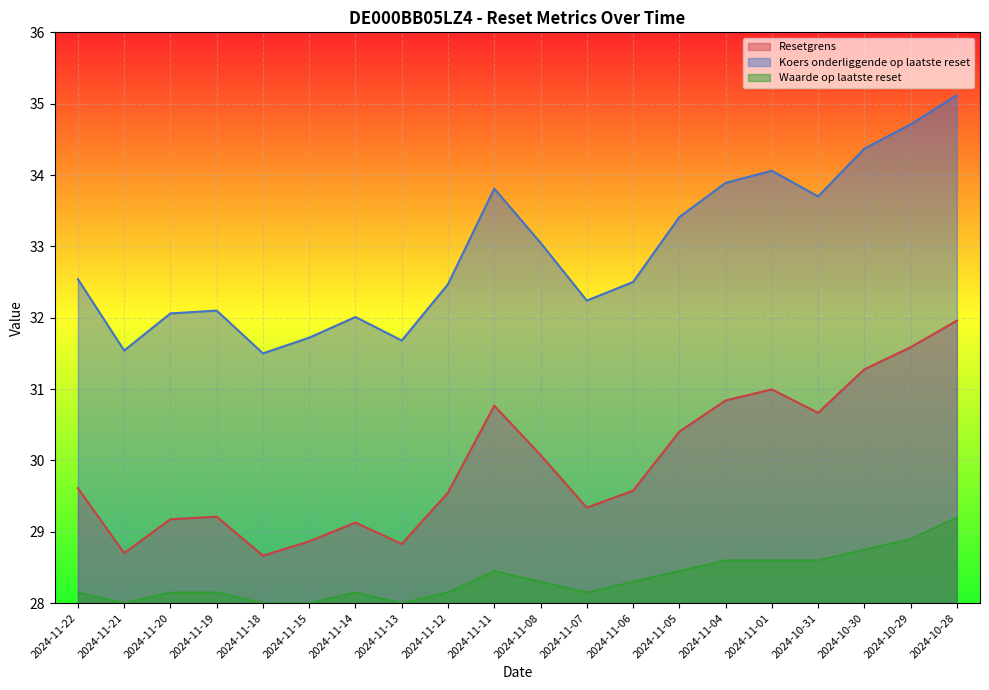

How many interior local peaks does the Koers onderliggende op laatste reset series have?

4